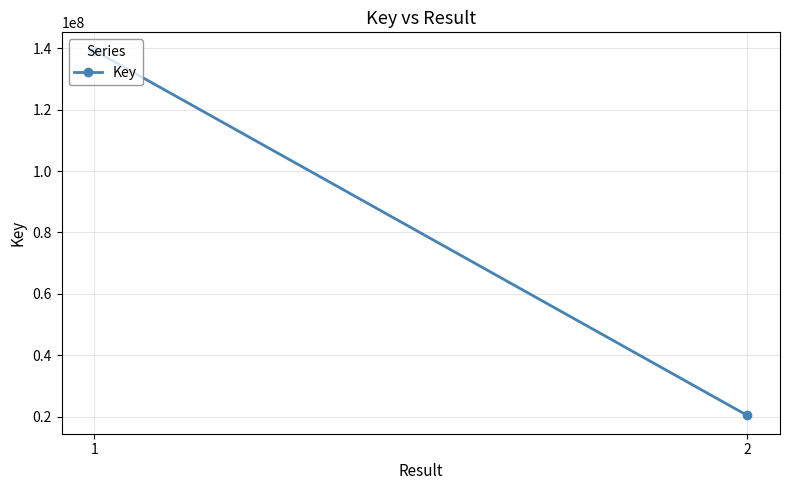

Rank the categories by value from lowest to highest.

2, 1